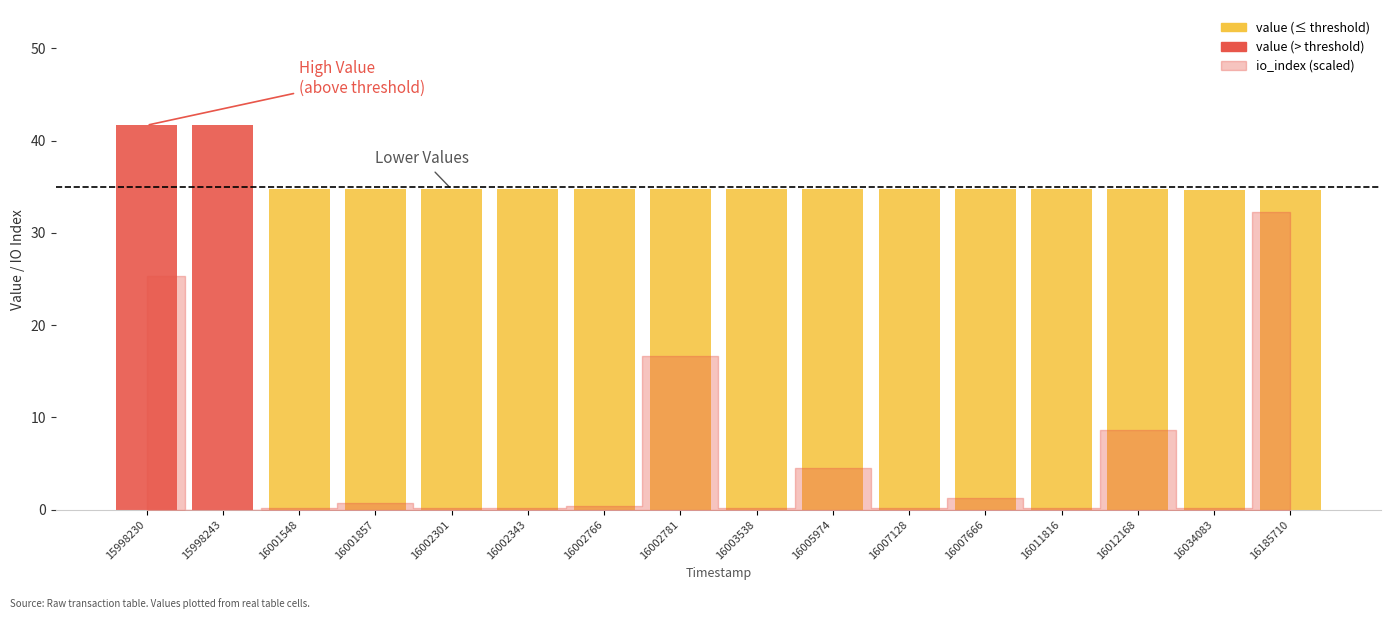

What is the value of the 5th bar from the left?

34.7